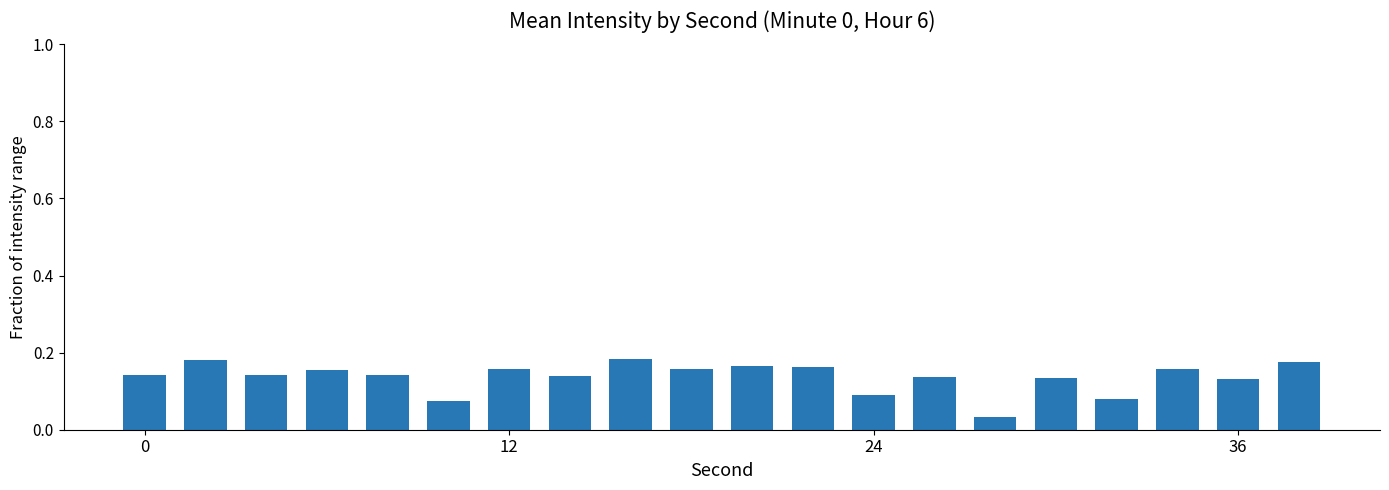

How many values are between 0 and 1?

20